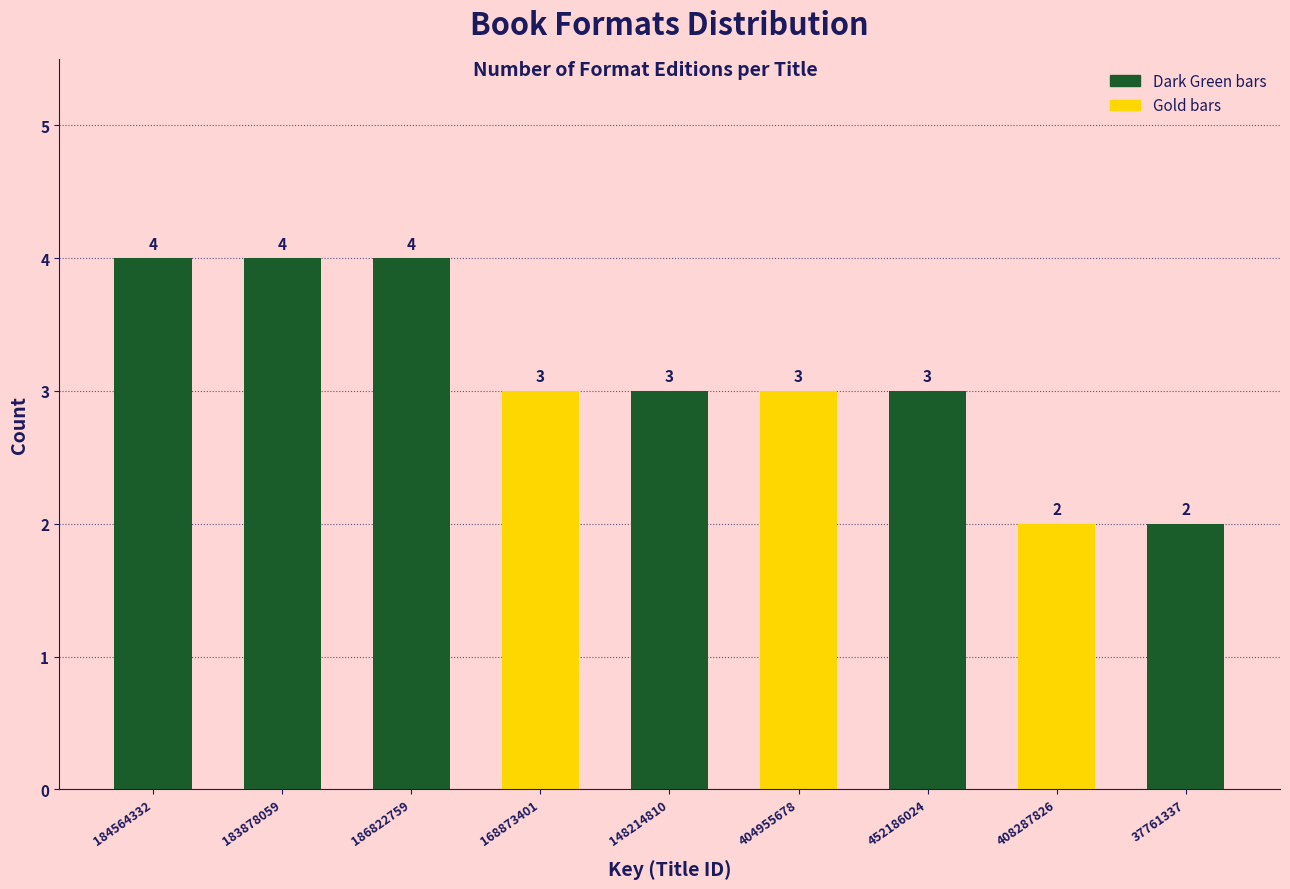

Reading left to right, what are all the values shown in this chart?

184564332=4	183878059=4	186822759=4	168873401=3	148214810=3	404955678=3	452186024=3	408287826=2	37761337=2